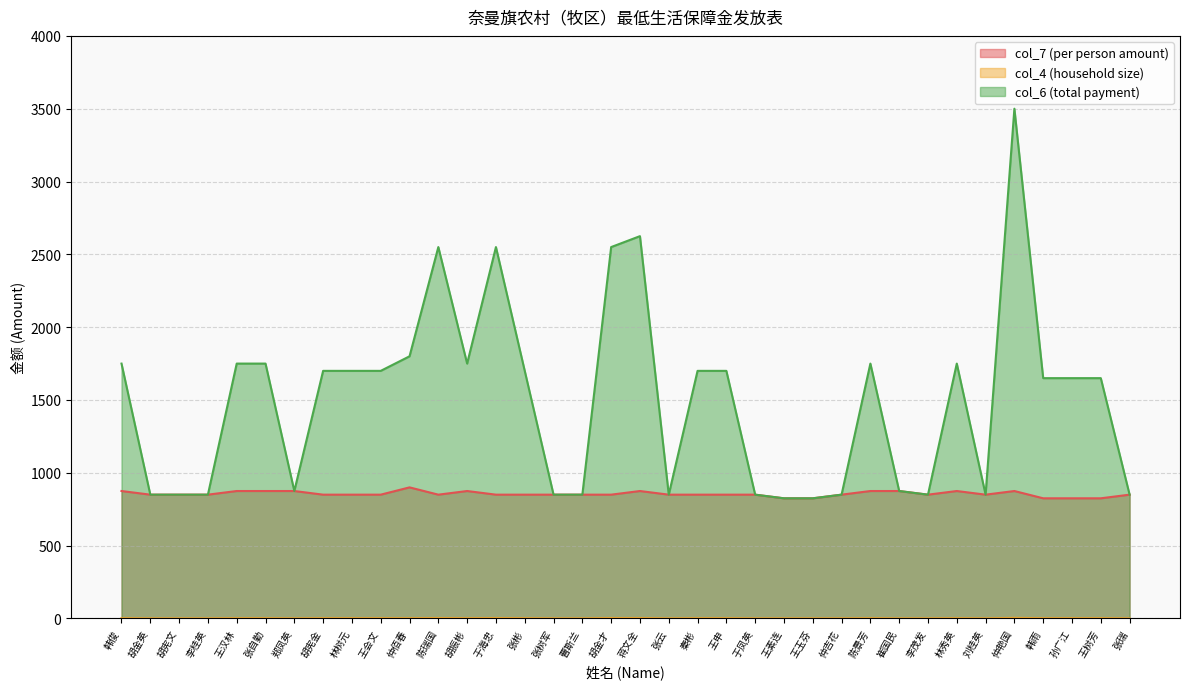

Which series has the largest range (max minus min)?

col_6 (total payment)